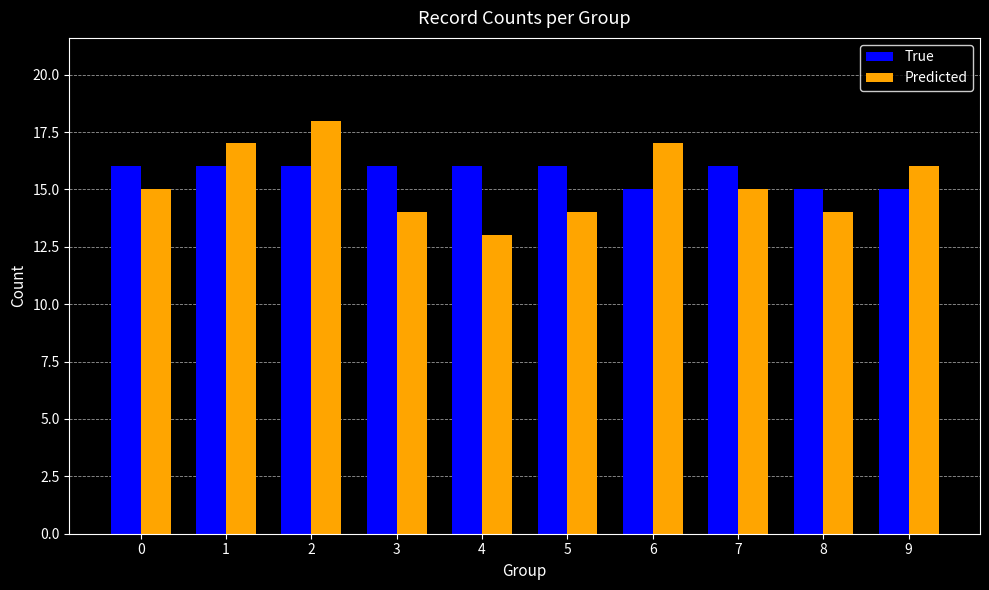

What is the lowest value of the True series?

15